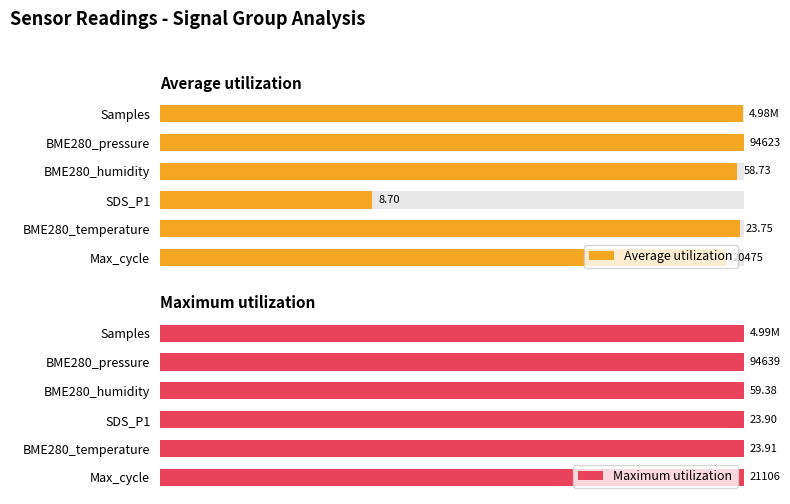

The Average utilization series shows 57.6 at SDS_P1. True or false?

False